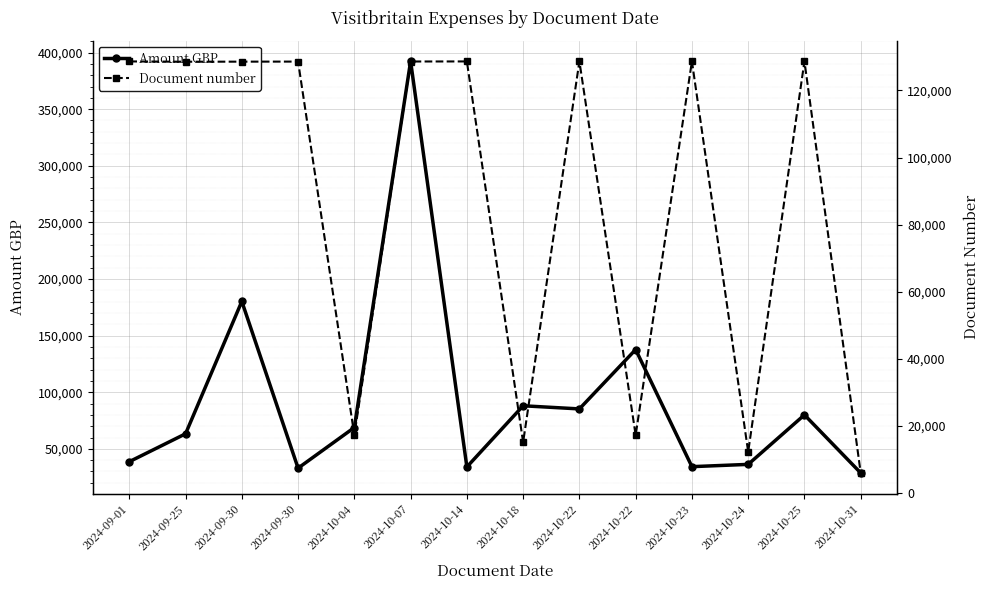

How many values in the Amount GBP series exceed 68847?

7